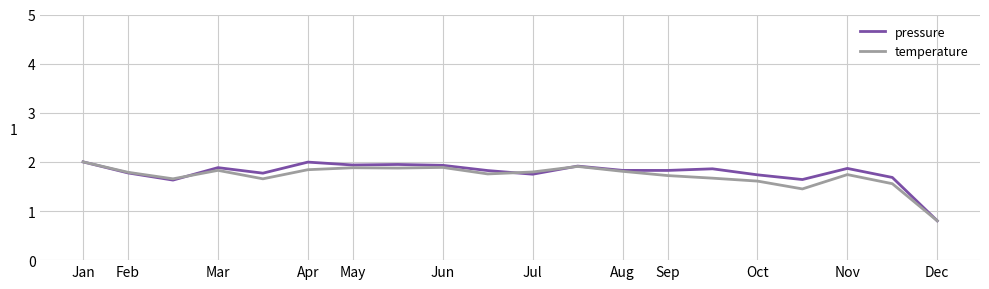

What is the lowest value of the temperature series?

0.8